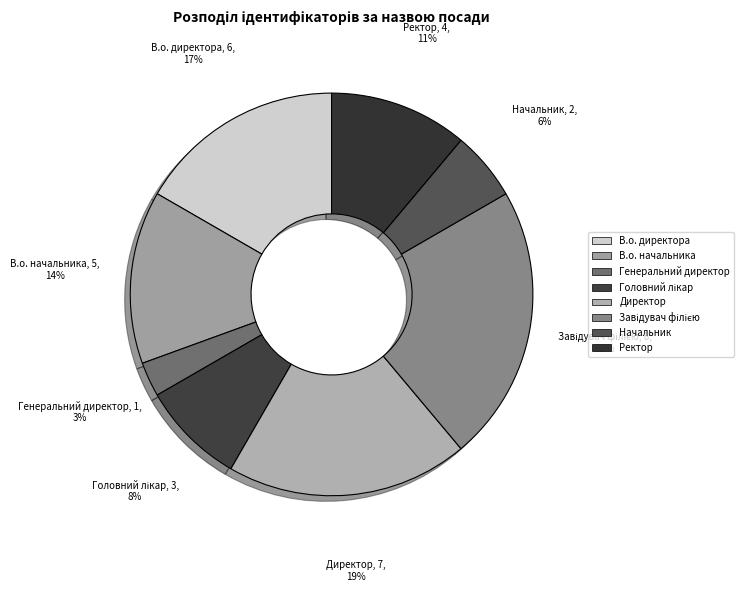

Which category has the smallest portion of the pie?

Генеральний директор